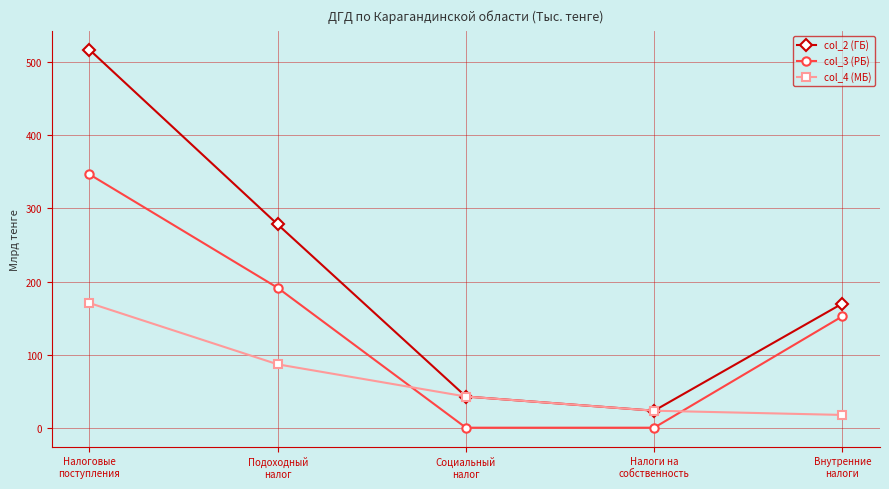

Is it true that col_4 (МБ) equals 147.5 at Подоходный
налог?

False